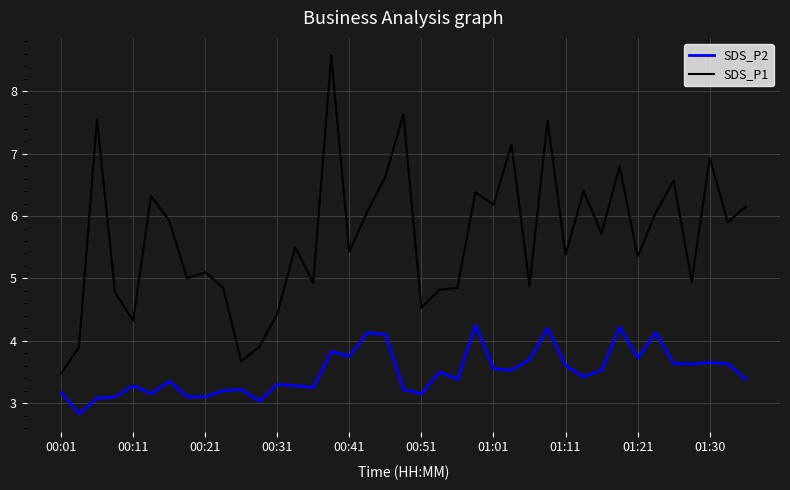

At how many categories does at least one series exceed 7?

5